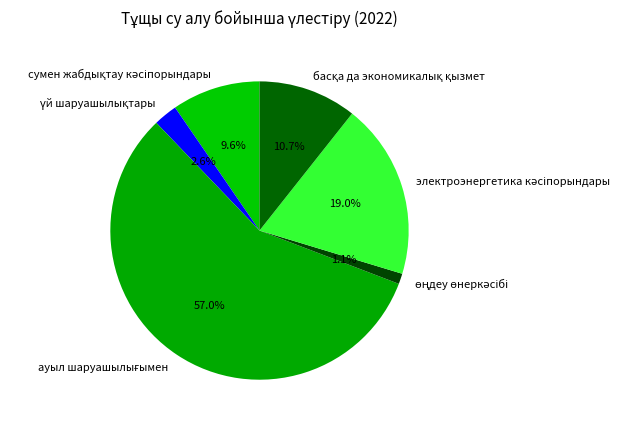

How many segments does this pie chart have?

6